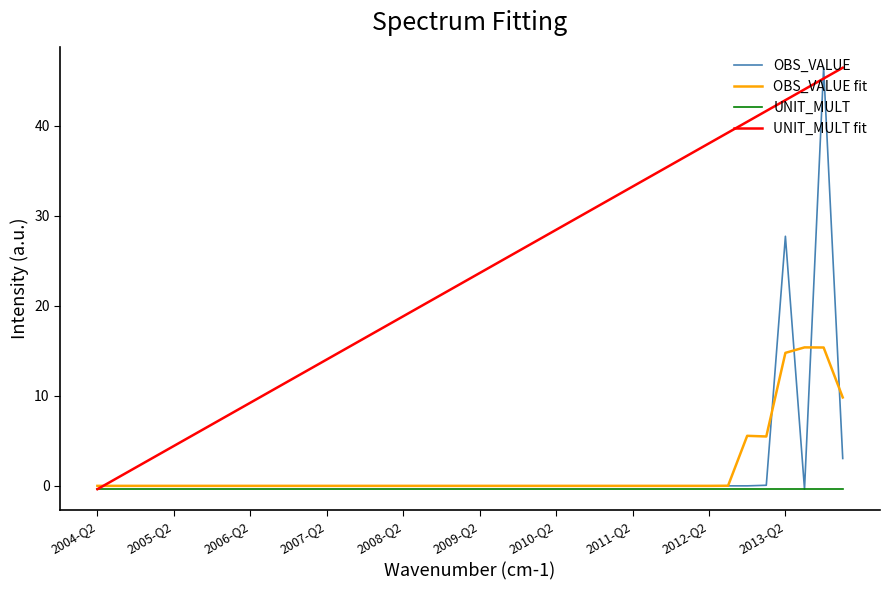

What is the minimum value for UNIT_MULT?

-0.4